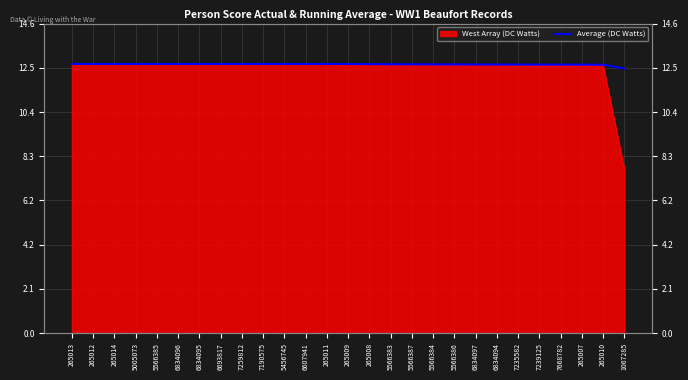

True or false: the data shows 12.7 at 265013.

True